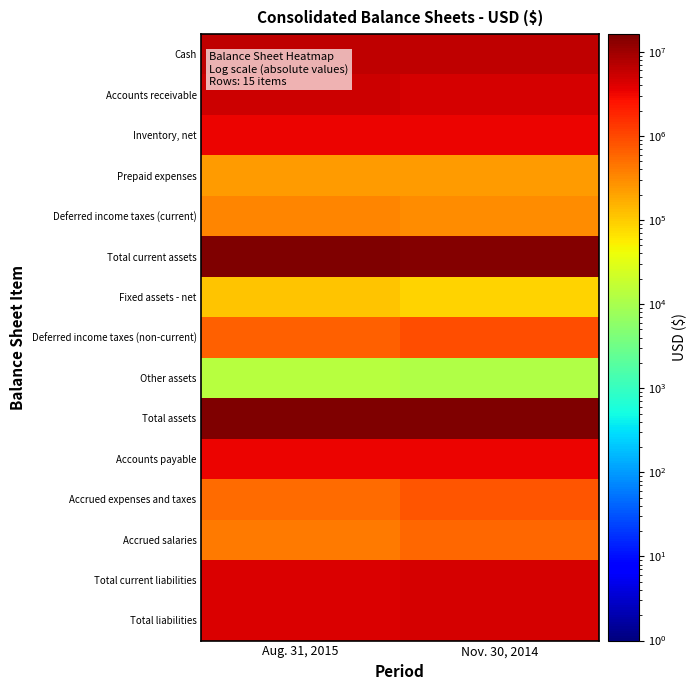

What is the minimum value shown in the chart?

11652